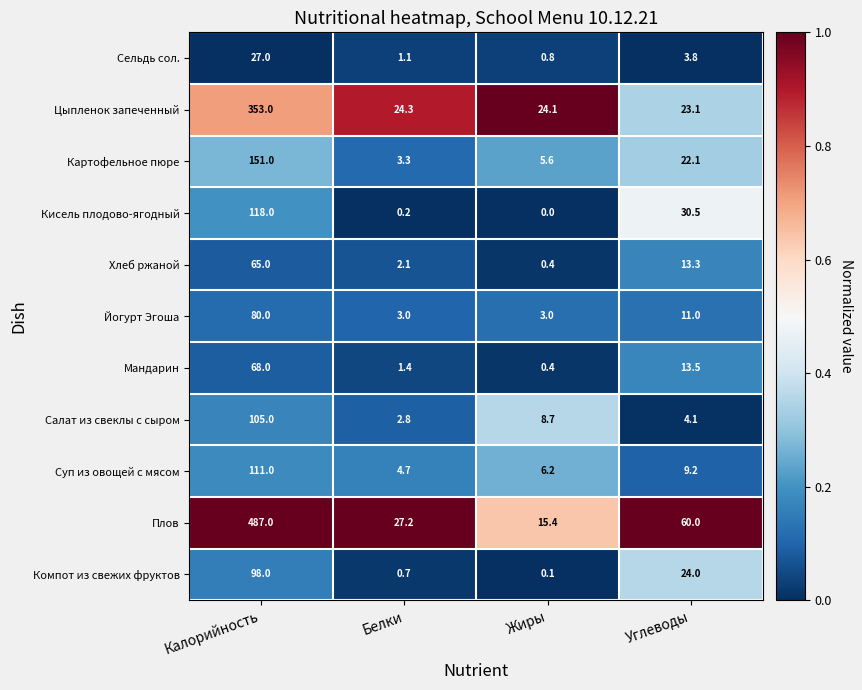

Which series changed the most between Белки and Углеводы?

Плов